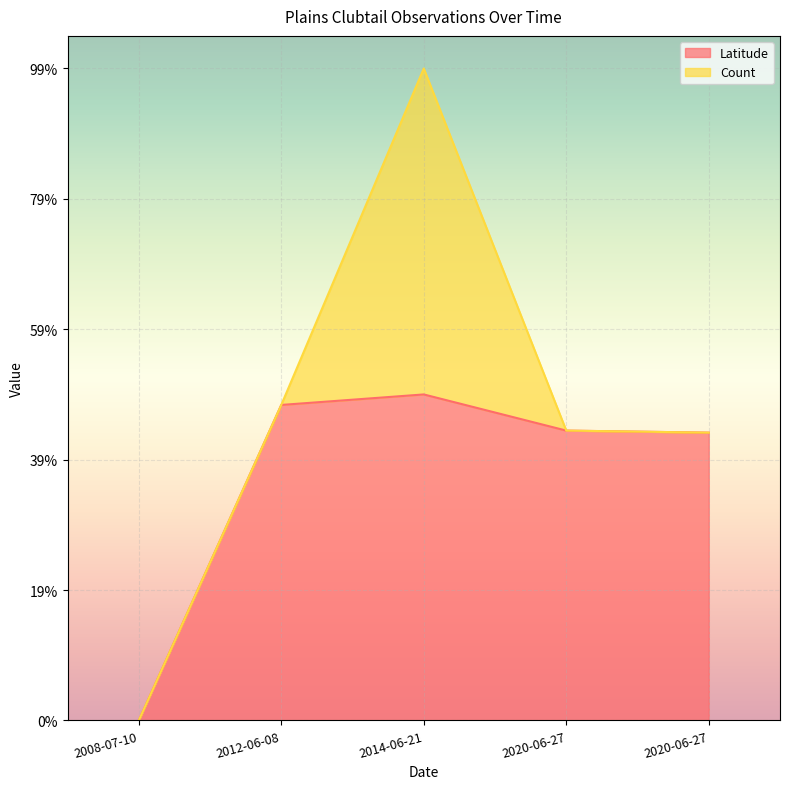

How many data points does each series have?

5